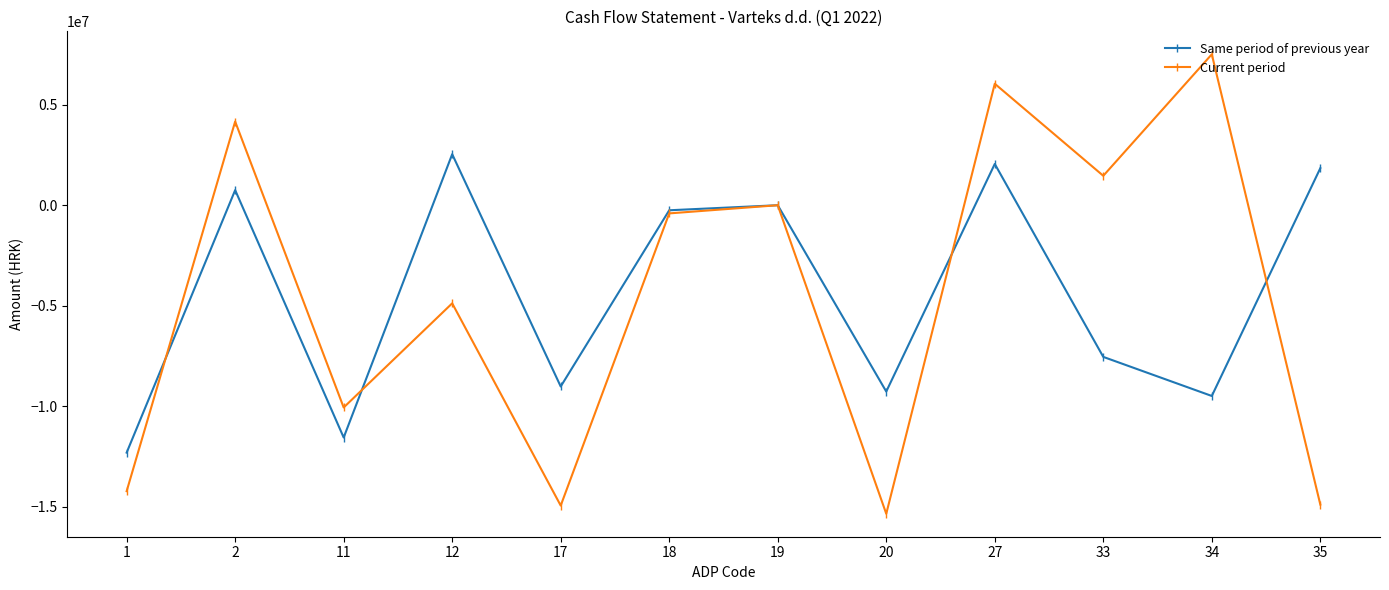

At which category is the sum across all series the highest?

27